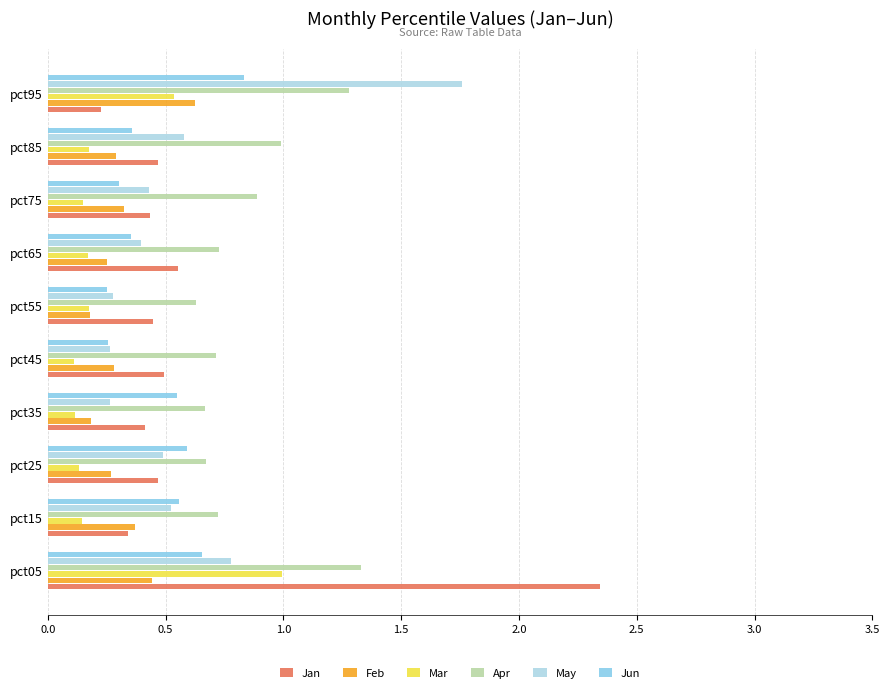

At how many categories does at least one series exceed 2?

1